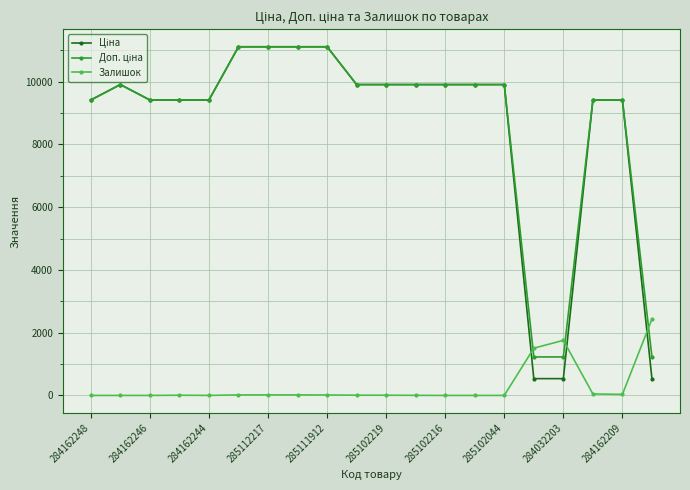

What is the maximum value for Залишок?

2433.0